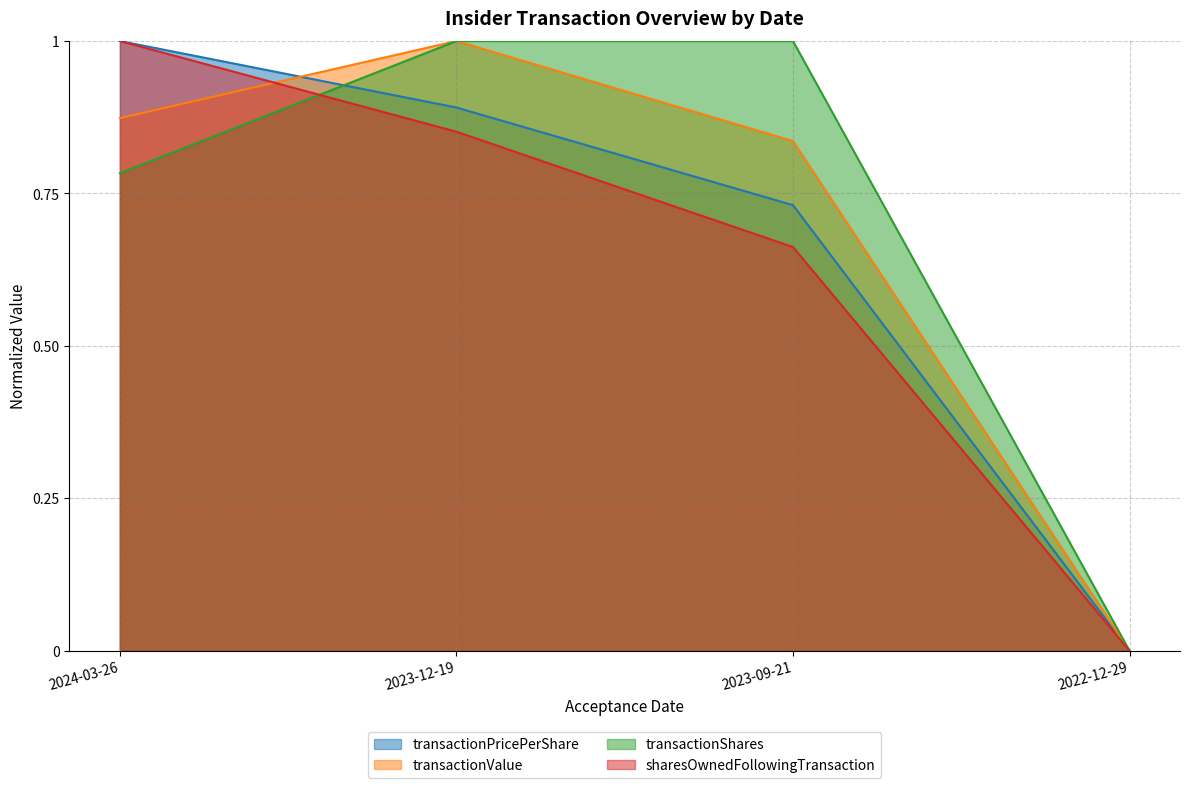

Does the chart display data point markers on the line(s)?

No